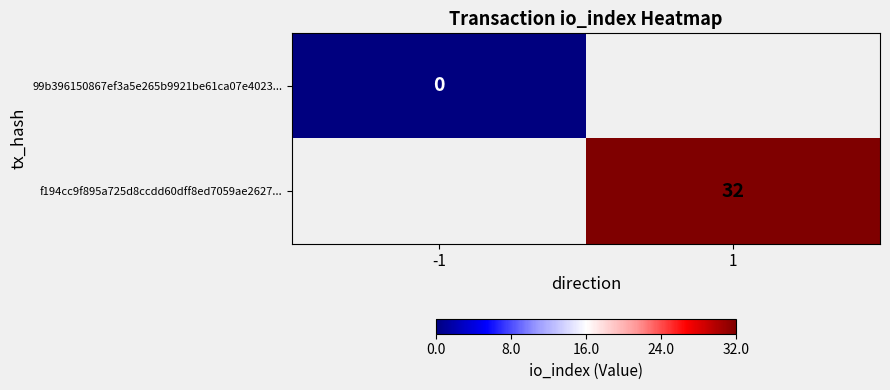

Which label corresponds to the smallest value in the chart?

-1